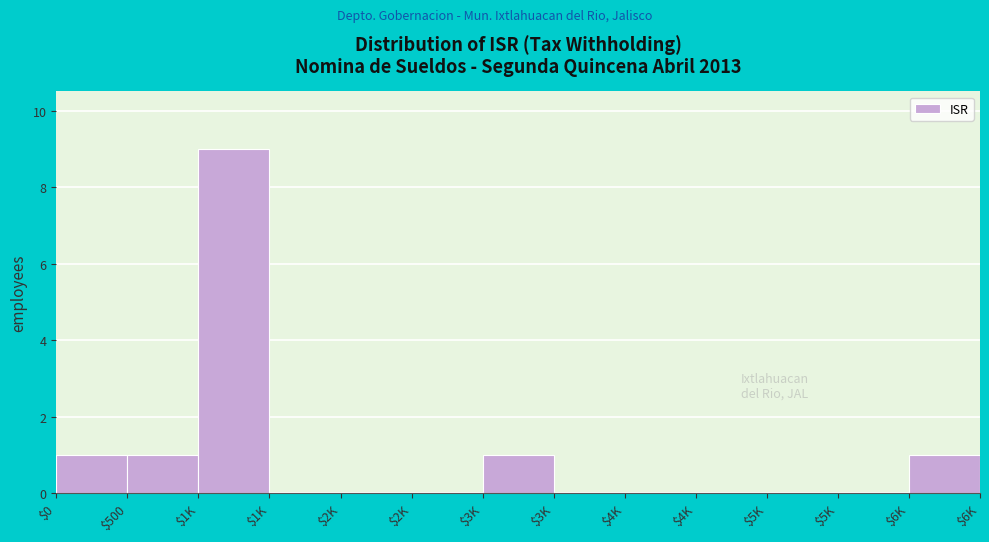

Count the number of categories in the chart.

13